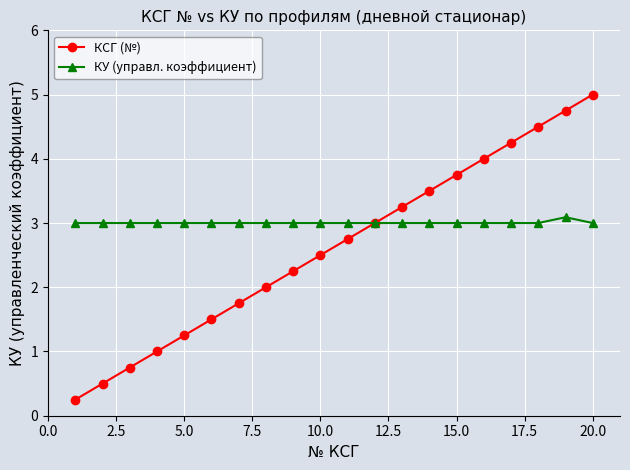

Which series has the largest total across all categories?

КУ (управл. коэффициент)